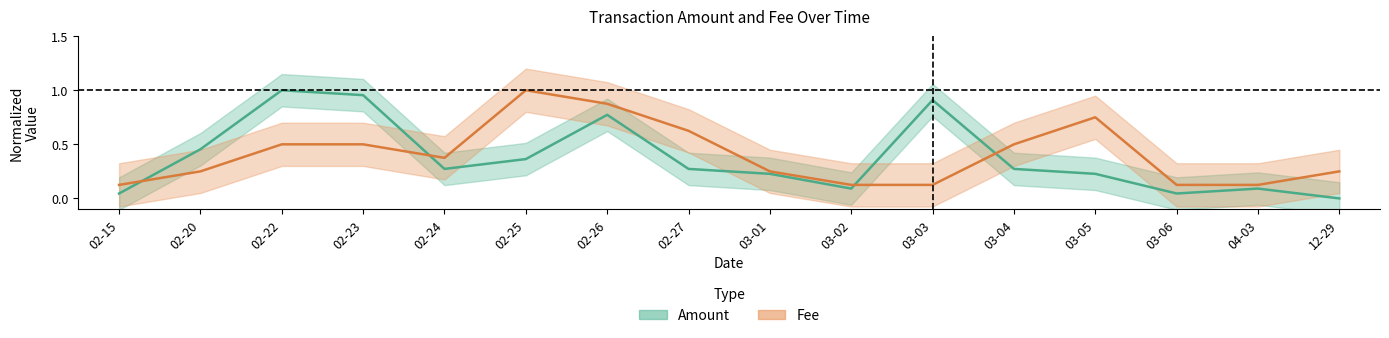

What is the label of the 9th point from the left?

03-01